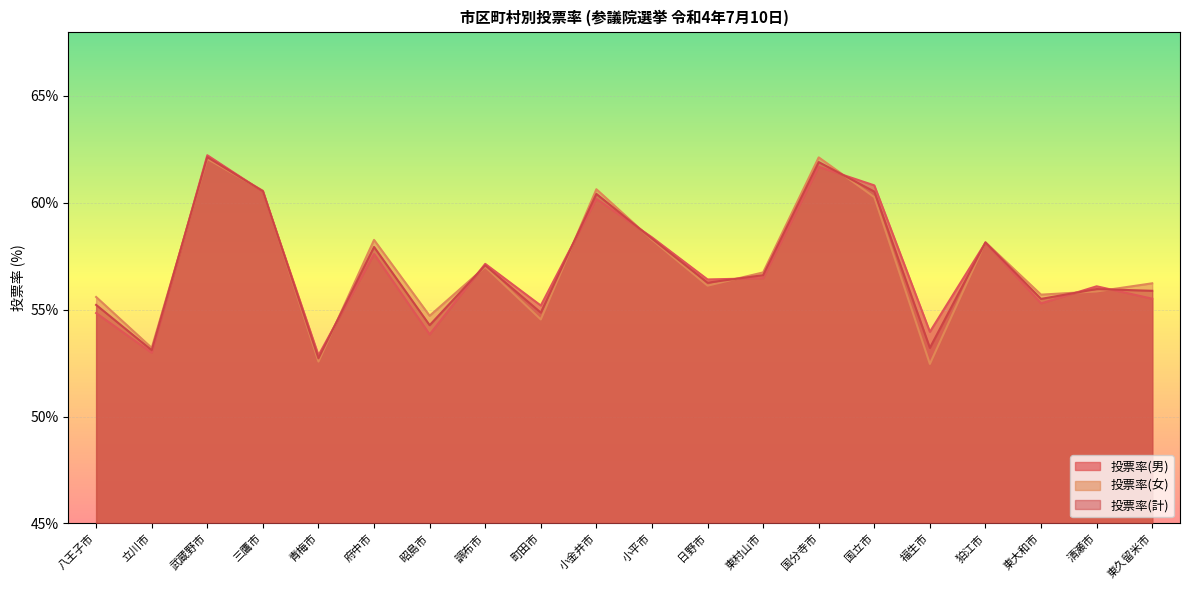

What position from the right is 国立市?

6